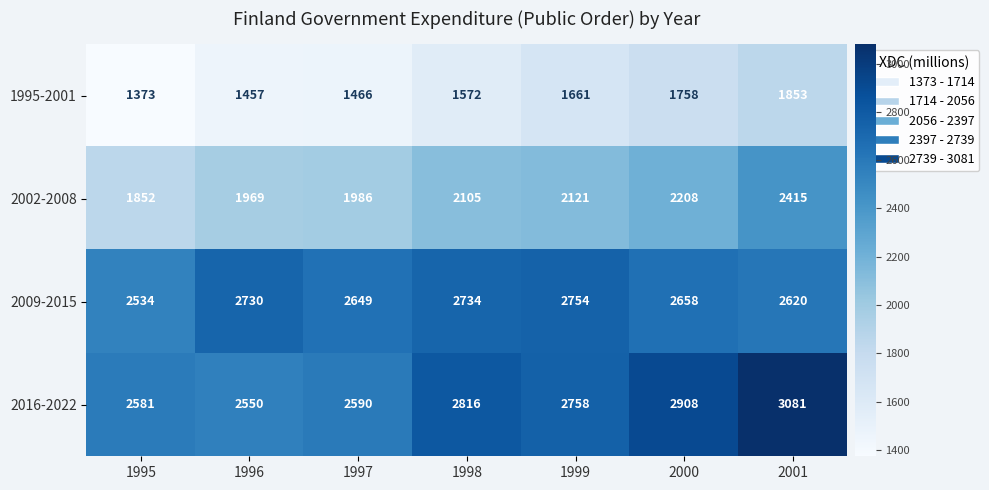

Where is 1995-2001 nearest to the value 1613?

1998